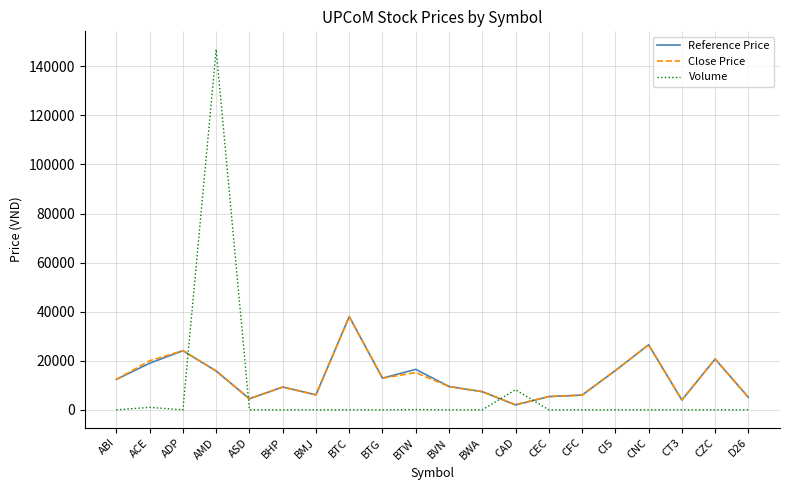

The value of Reference Price at BHP is 9300. True or false?

True